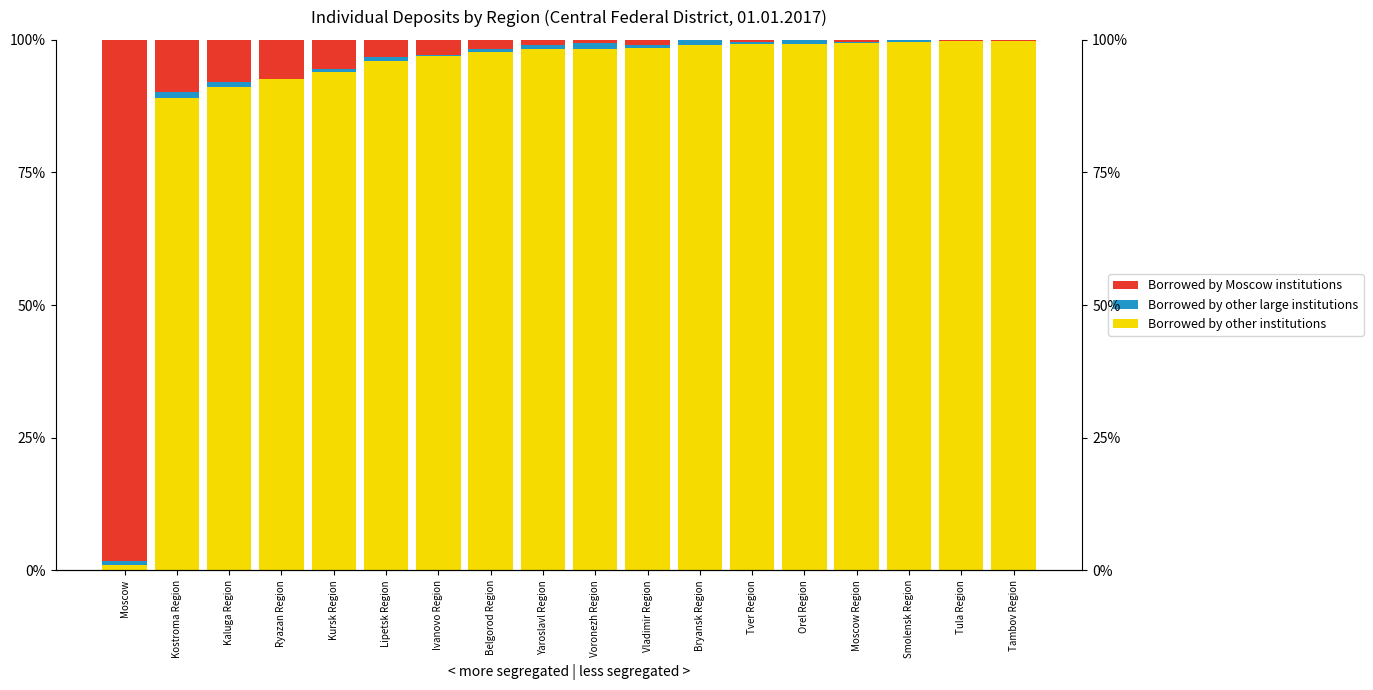

What is the difference between the highest and lowest values at Voronezh Region?

97.7